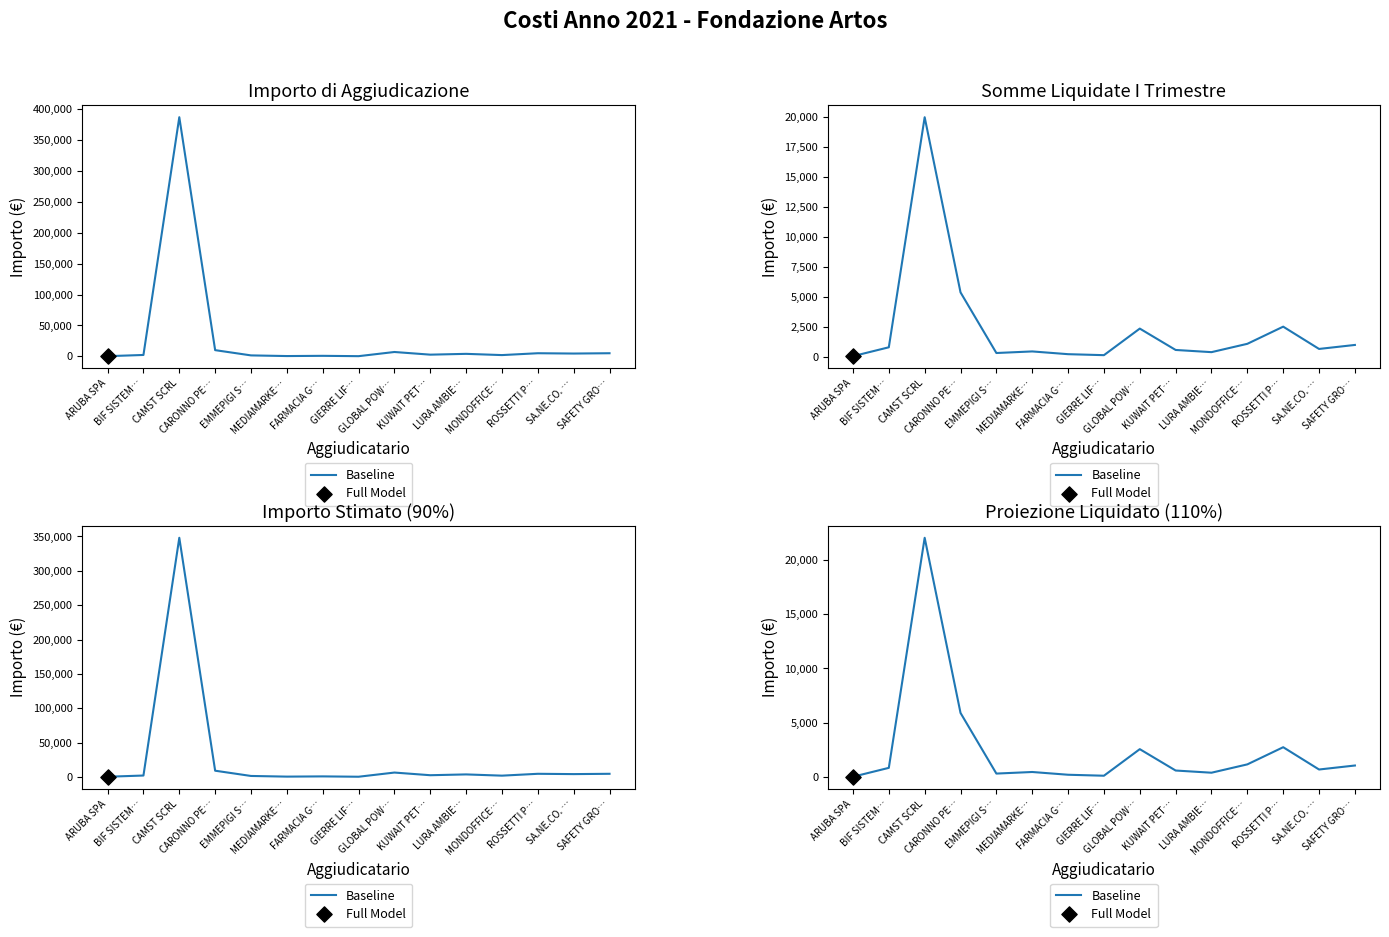

What is the change in value from CAMST SCRL to KUWAIT PET…?

-21396.1